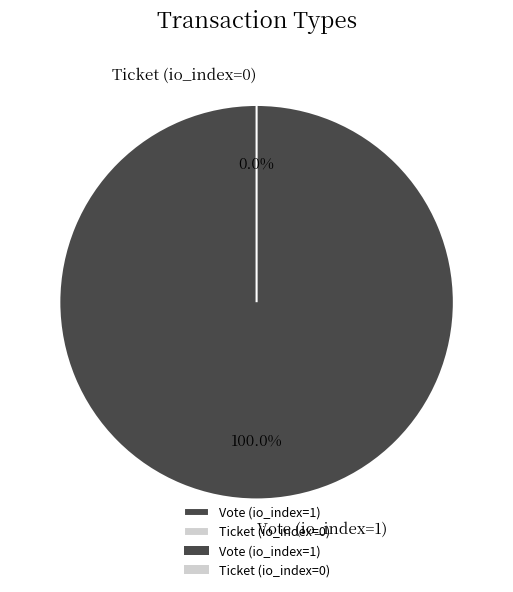

To the nearest percent, what is the difference between the Vote (io_index=1) and Ticket (io_index=0) slice percentages?

100%